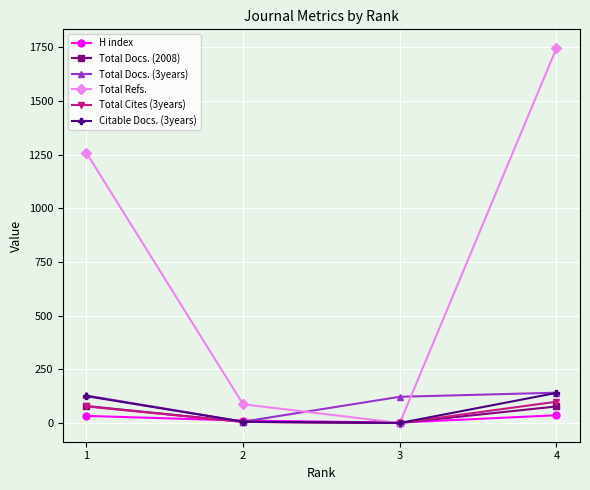

Rank the categories by Total Refs. value from highest to lowest.

4, 1, 2, 3